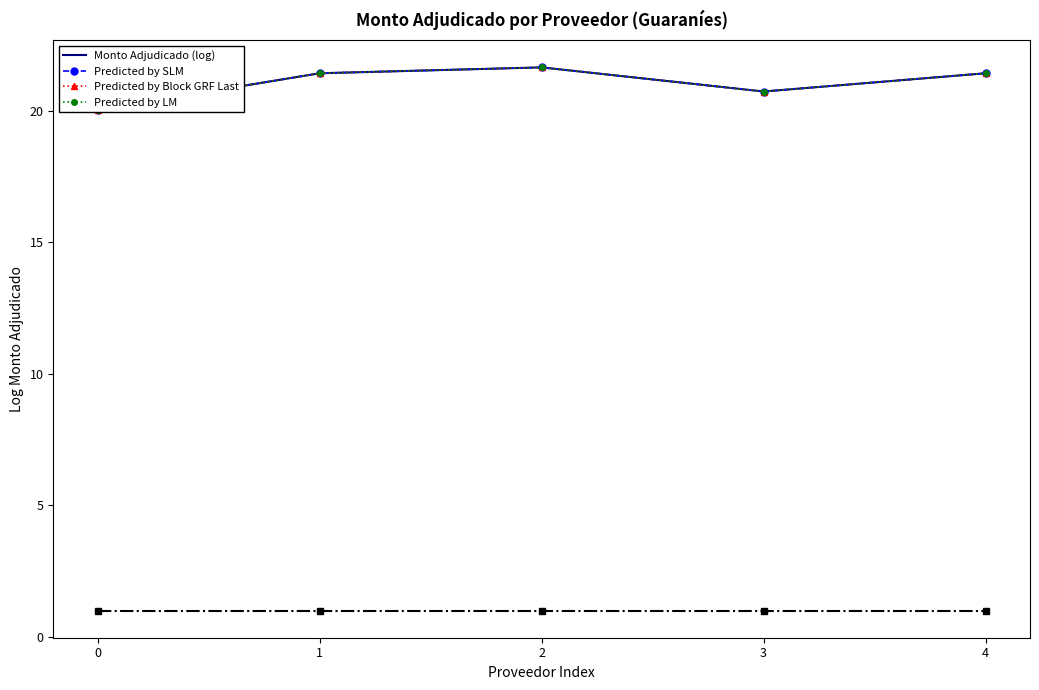

True or false: Predicted by Block GRF Last and Predicted by LM cross at least once.

False